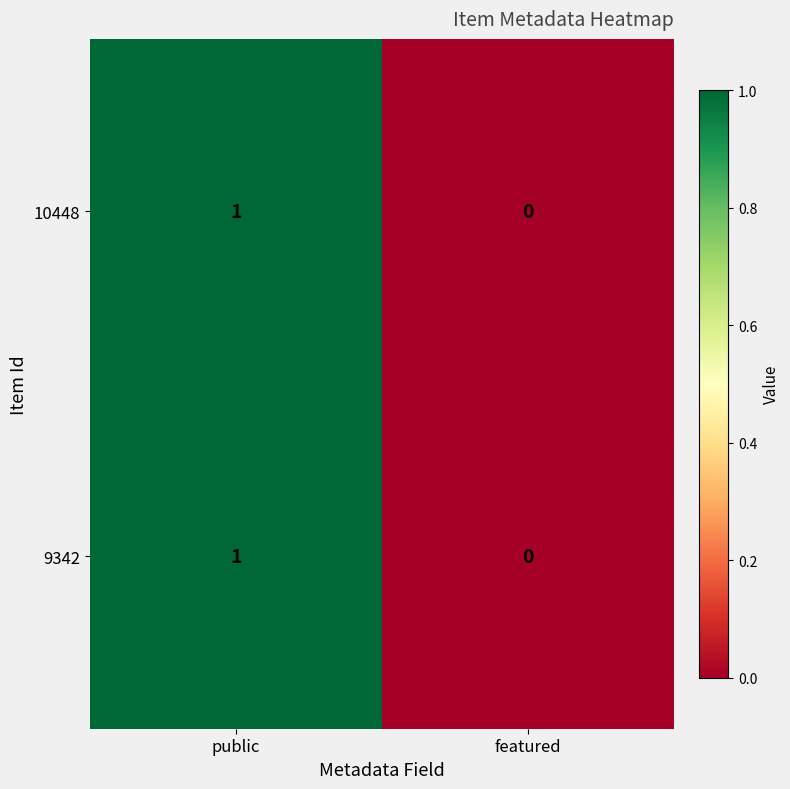

Where is 9342 nearest to the value 0?

featured